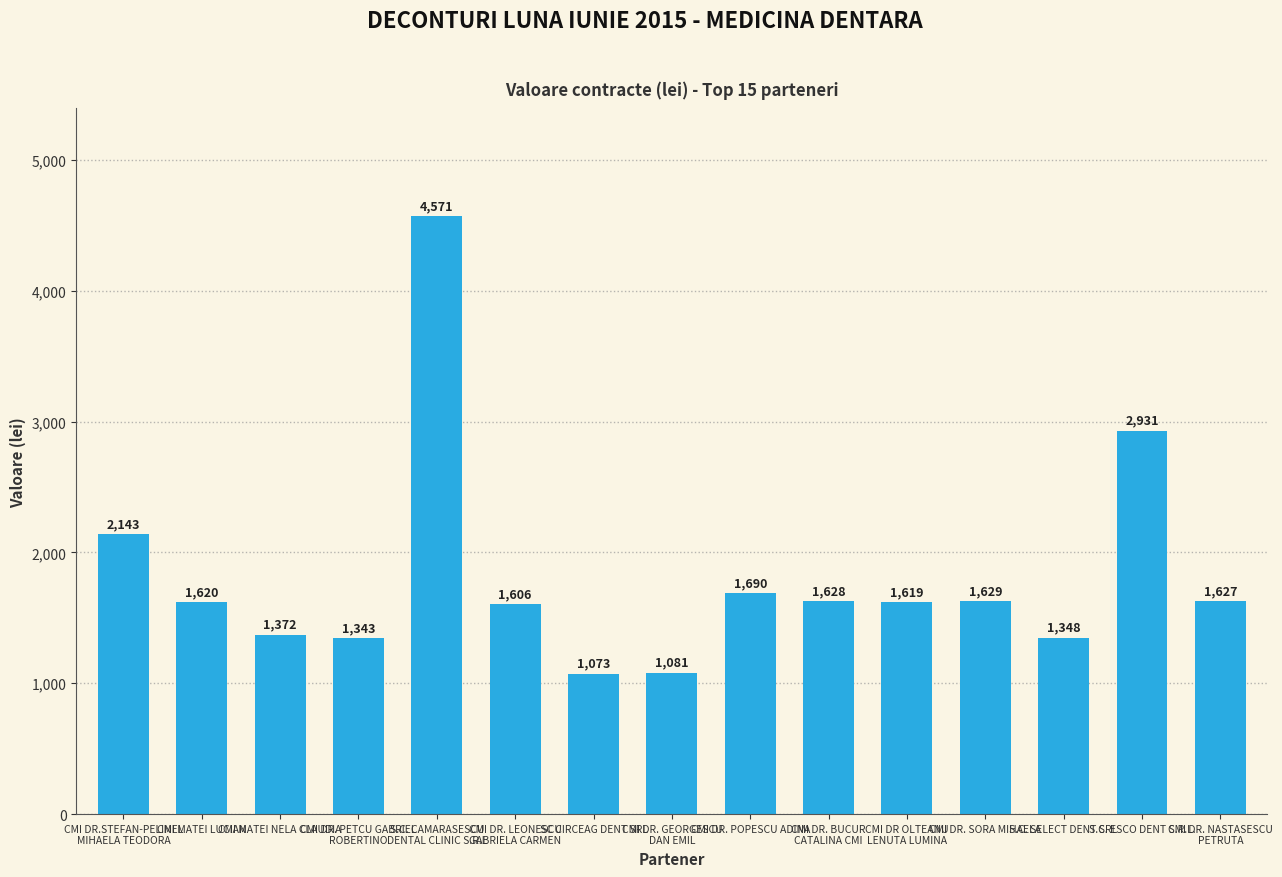

At which category does the chart reach its minimum across all series?

SC CIRCEAG DENT SRL